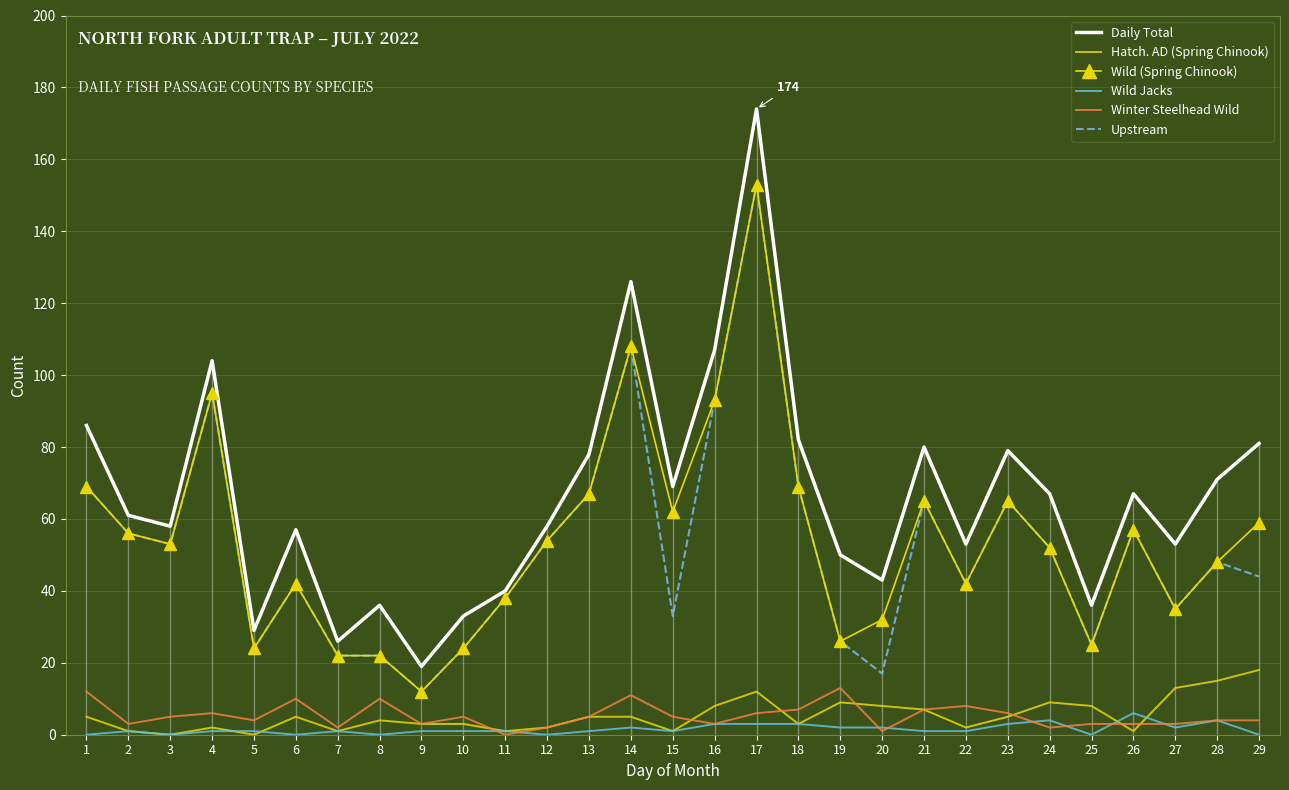

At which category does the chart reach its peak across all series?

17